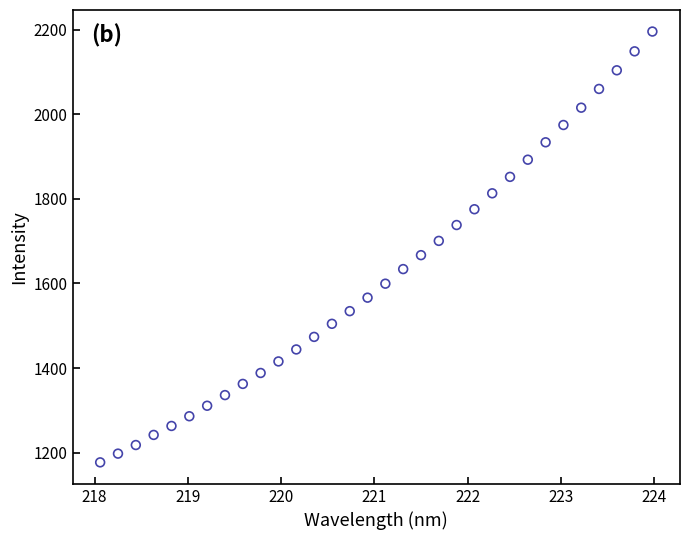

What is the range of Y values (max minus min)?

1018.1